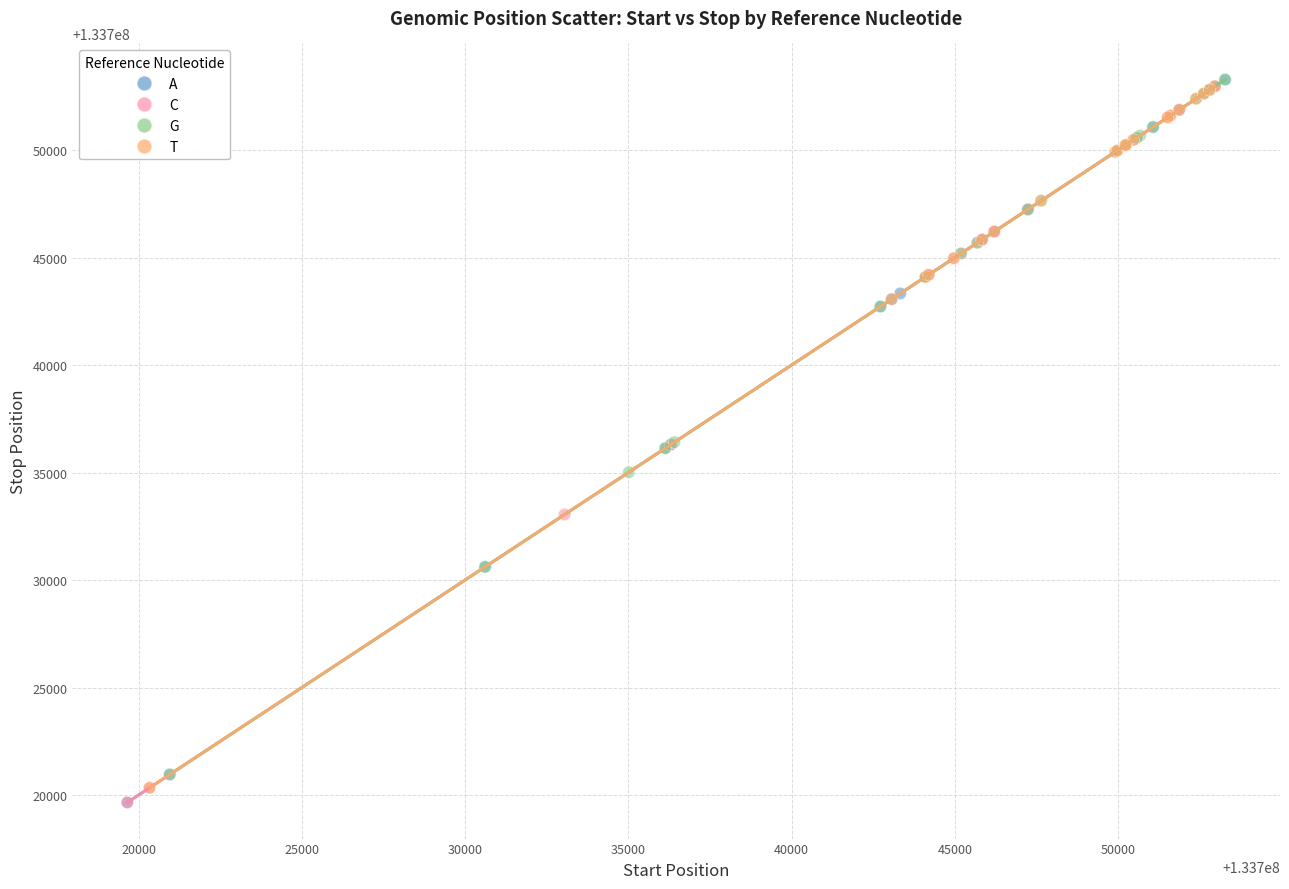

What are all the series names shown in the legend?

A, C, G, T